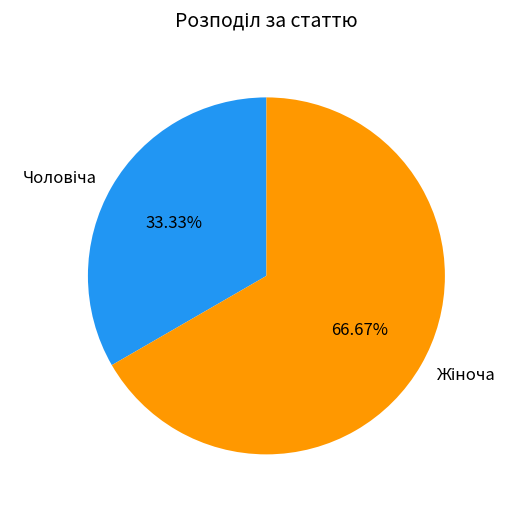

How many slices are in this pie chart?

2